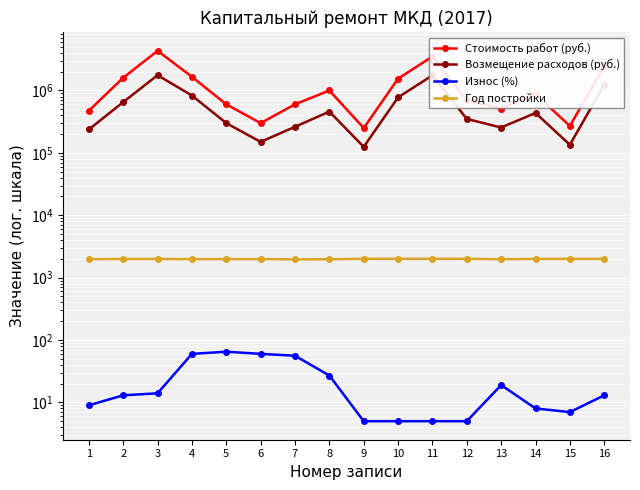

At 3, list the series in order from largest to smallest.

Стоимость работ (руб.), Возмещение расходов (руб.), Год постройки, Износ (%)